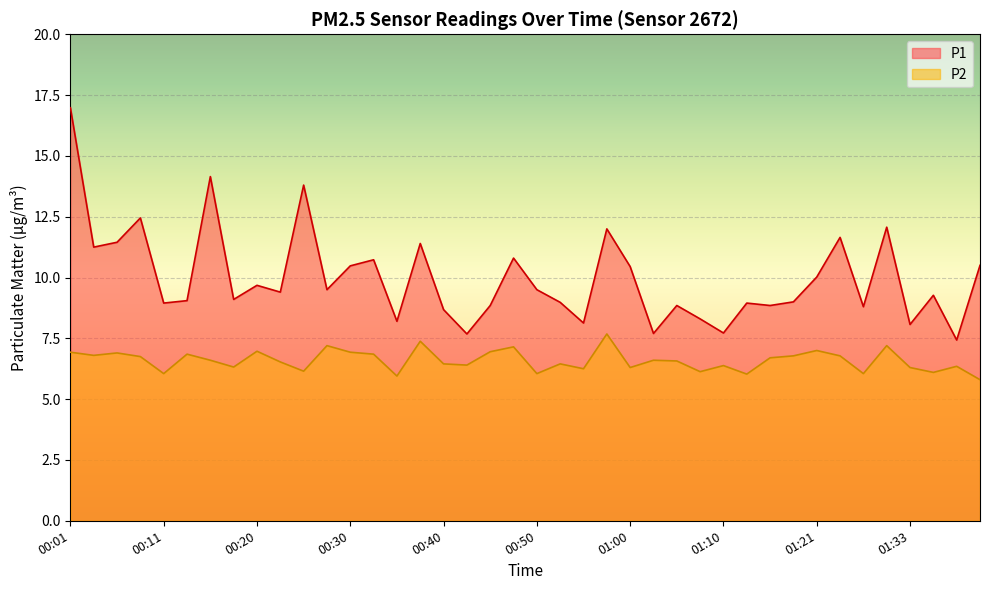

Where does the P2 series first go above 6?

00:01